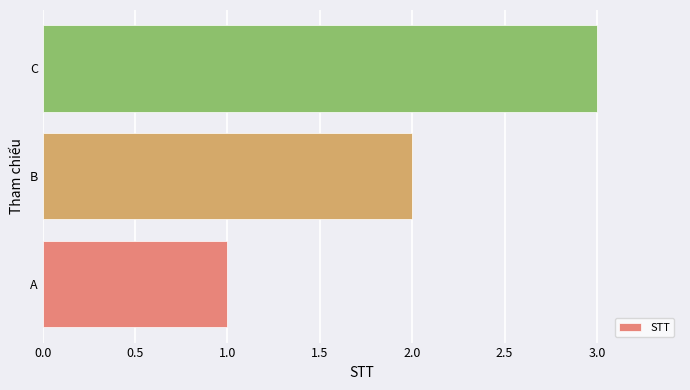

What is the ratio of the value at A to the value at C?

0.3